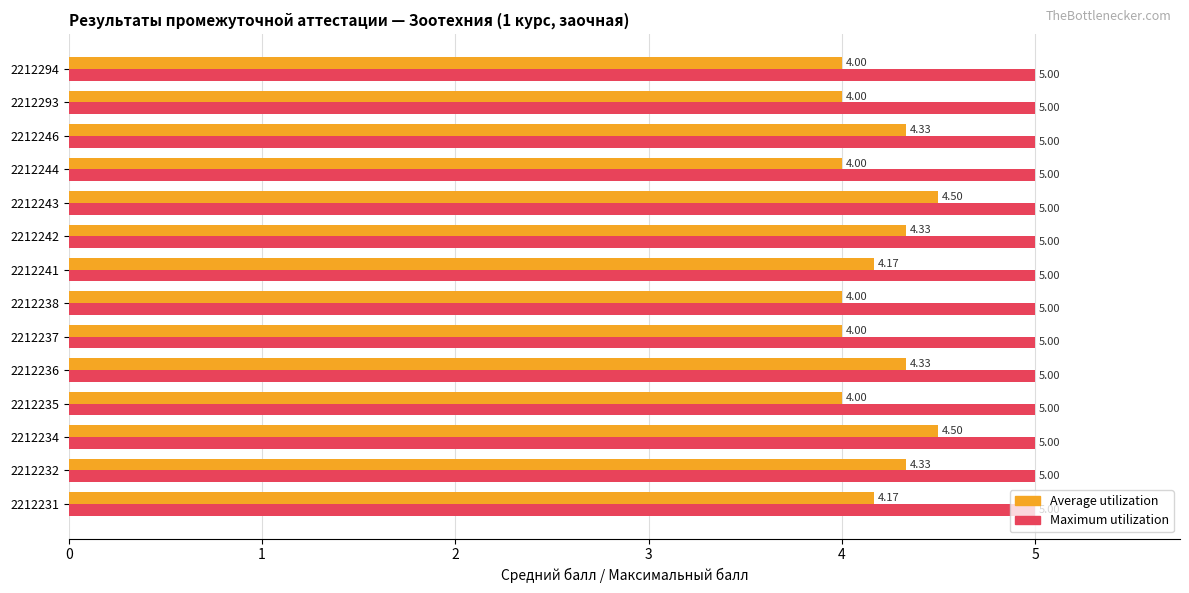

List the series in order of their peak value, lowest first.

Average utilization, Maximum utilization